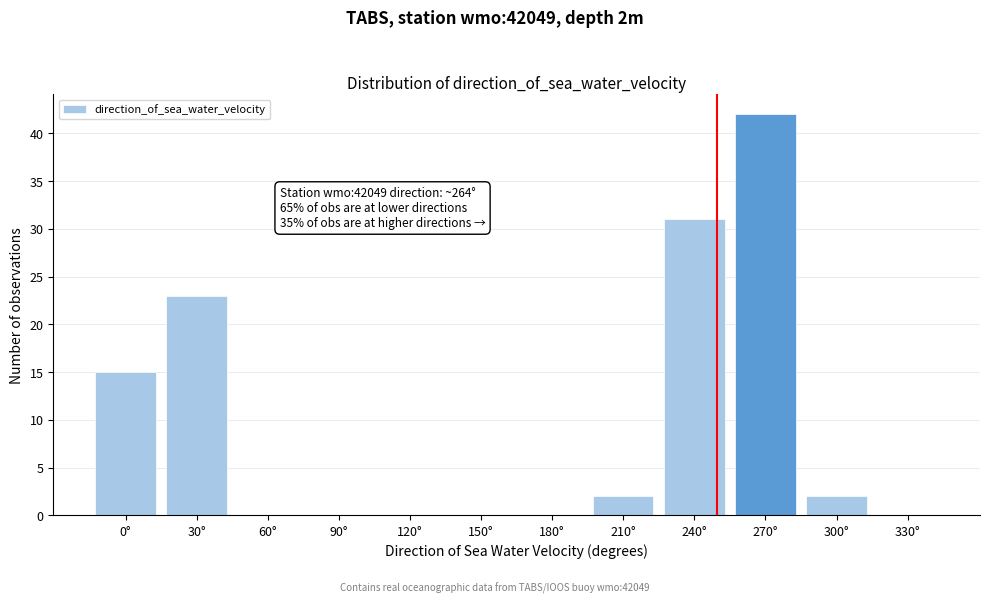

Reading left to right, transcribe all the data shown in this chart.

0°=15	30°=23	60°=0	90°=0	120°=0	150°=0	180°=0	210°=2	240°=31	270°=42	300°=2	330°=0